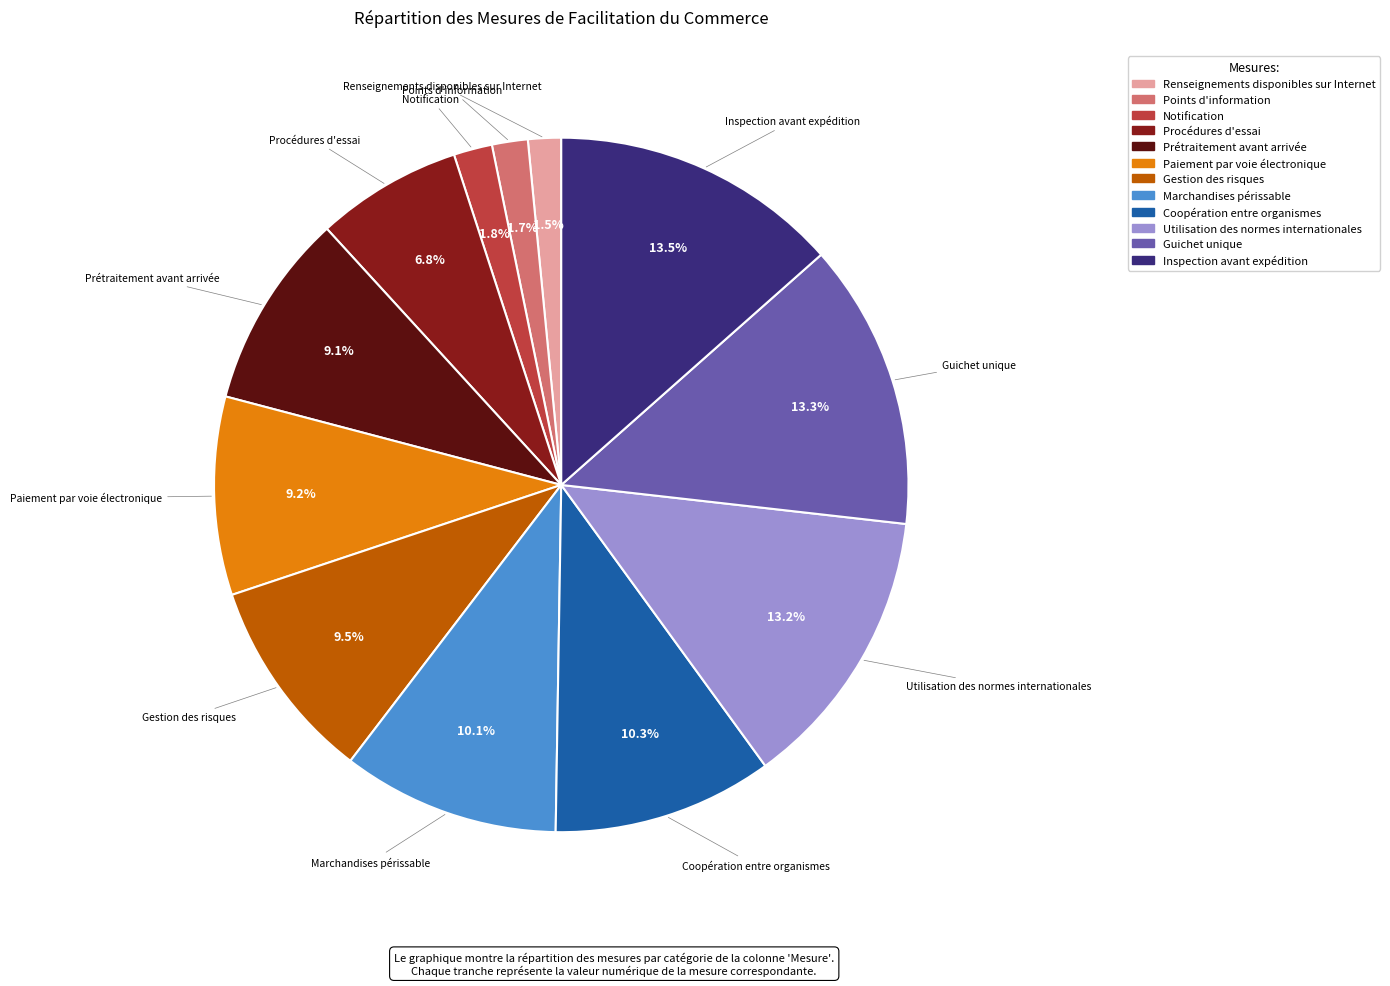

Which has a higher value, Gestion des risques or Utilisation des normes internationales?

Utilisation des normes internationales